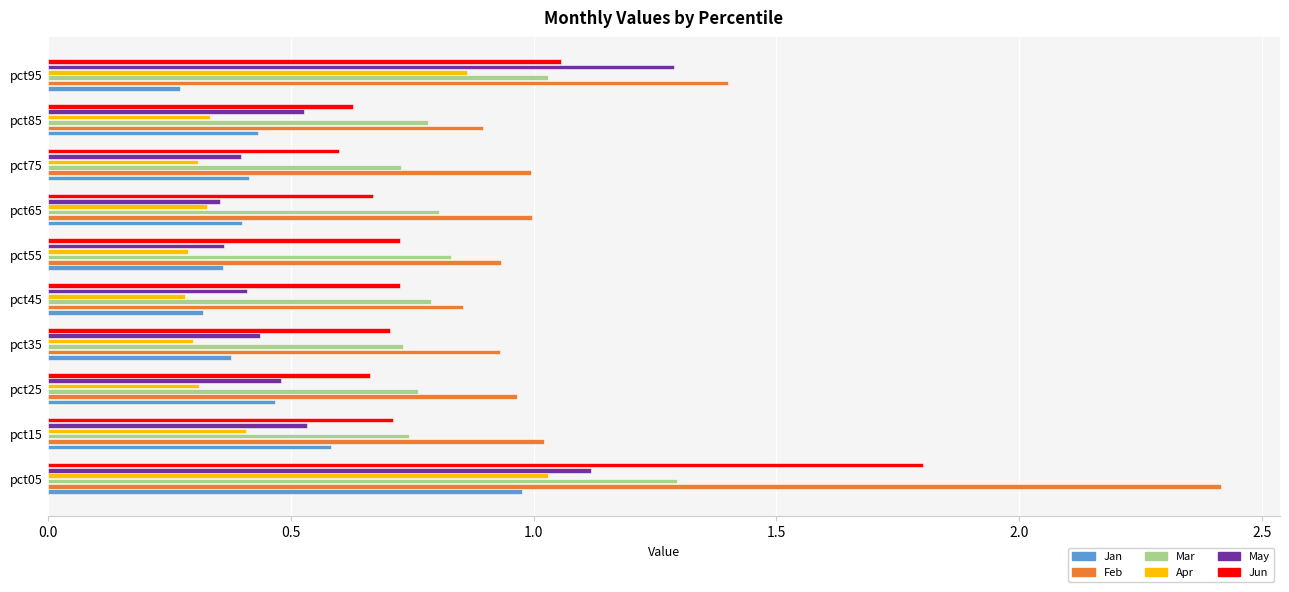

What is the greatest value displayed?

2.4